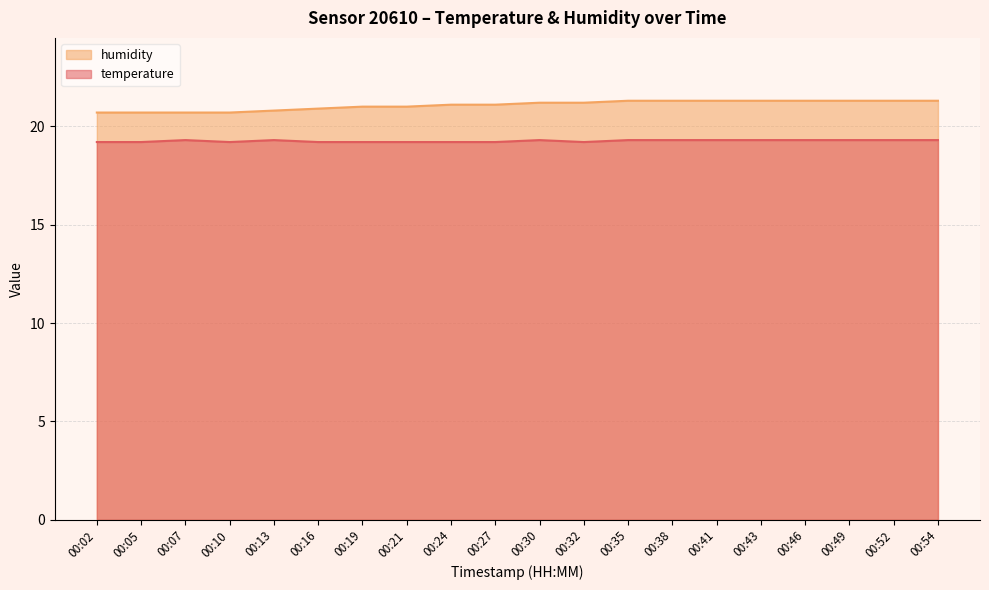

What is the spread (max minus min) of values at 00:46?

2.0